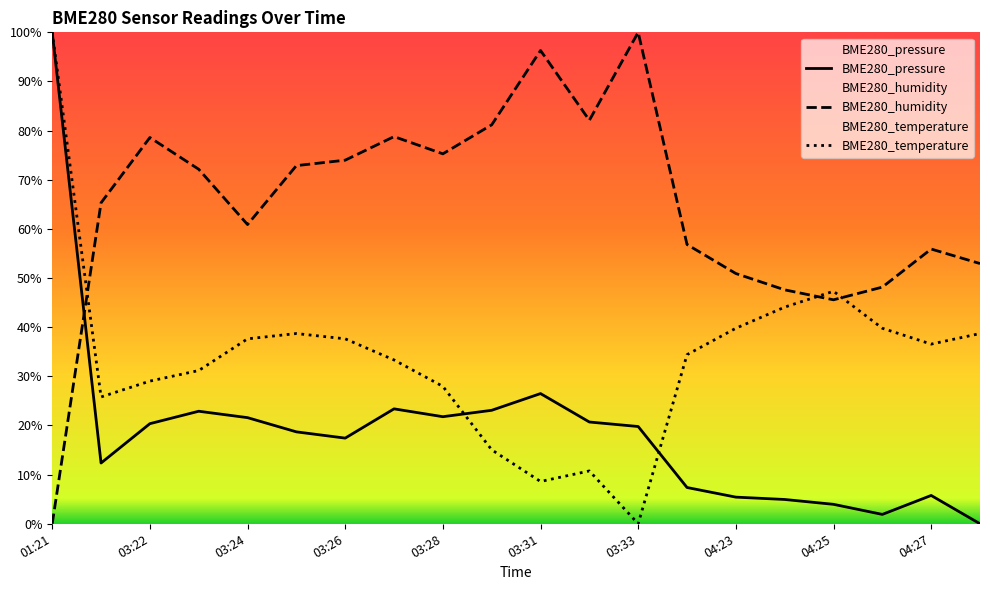

What is the average value of the BME280_pressure series?

18.9